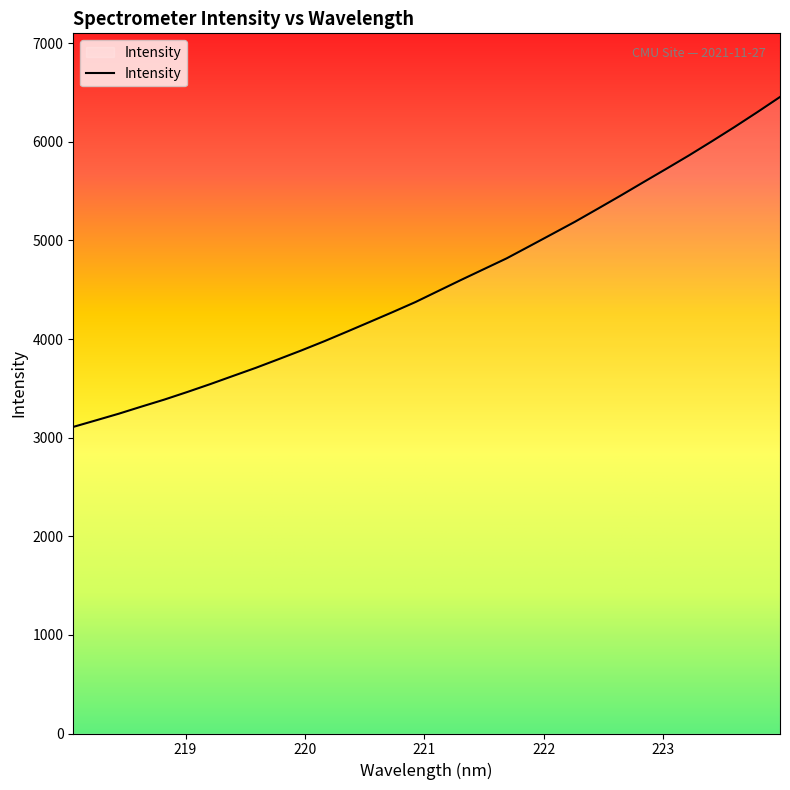

What is the minimum value shown in the chart?

3109.5